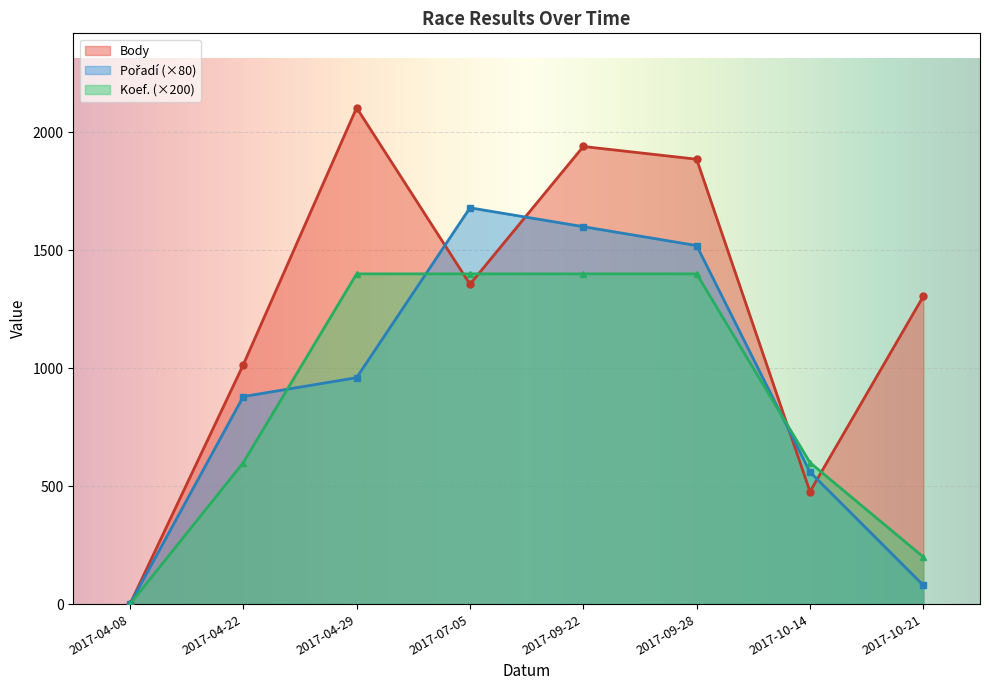

Where is Koef. nearest to the value 700?

2017-04-22